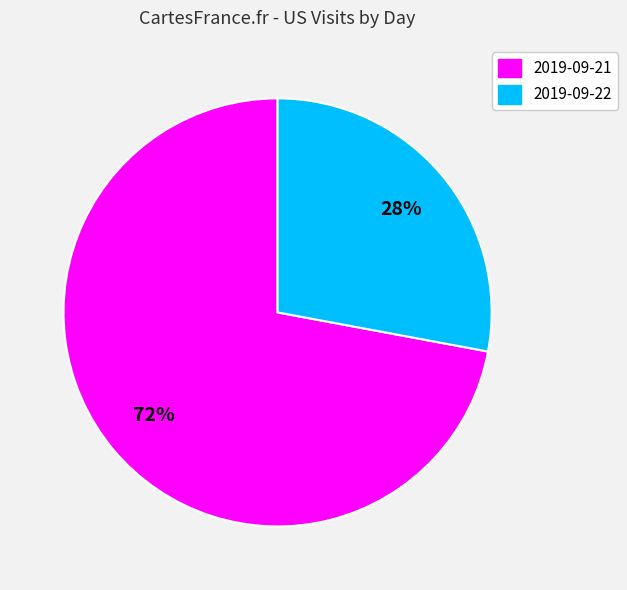

How many segments does this pie chart have?

2